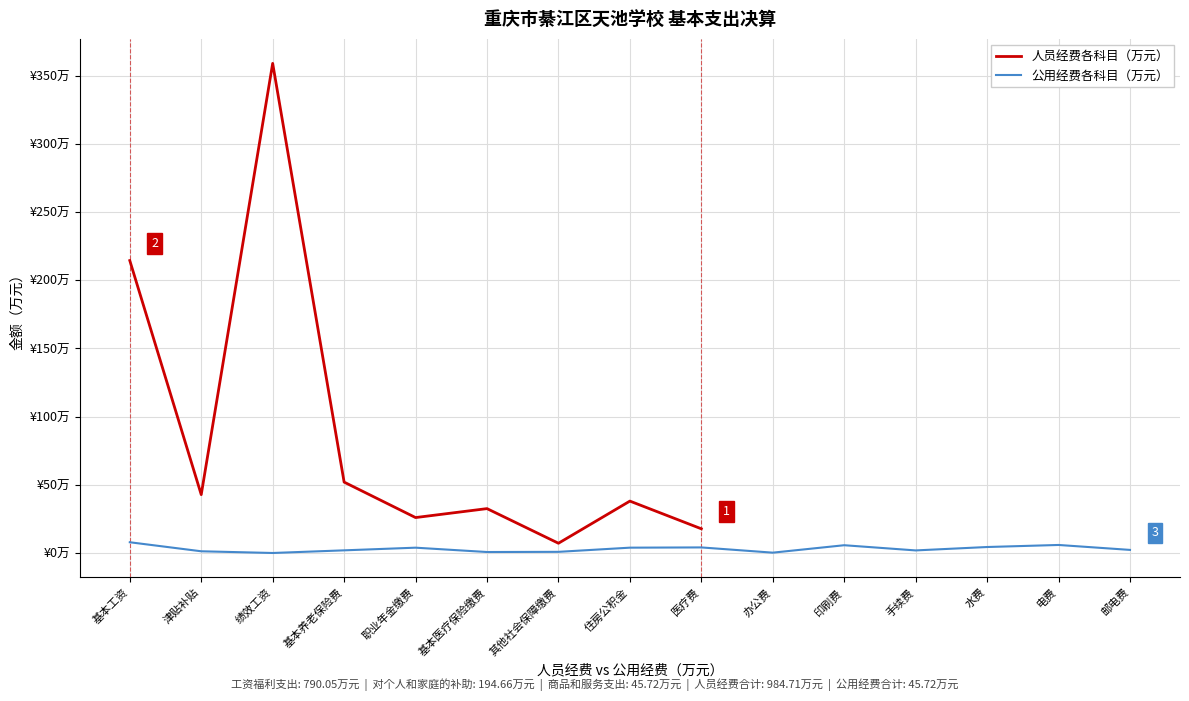

True or false: 公用经费各科目（万元） and 人员经费各科目（万元） cross at least once.

False